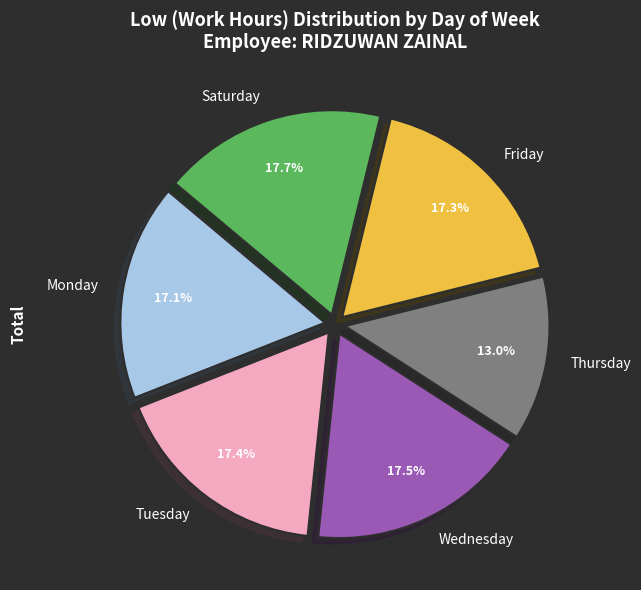

Is there a majority slice in this chart?

No